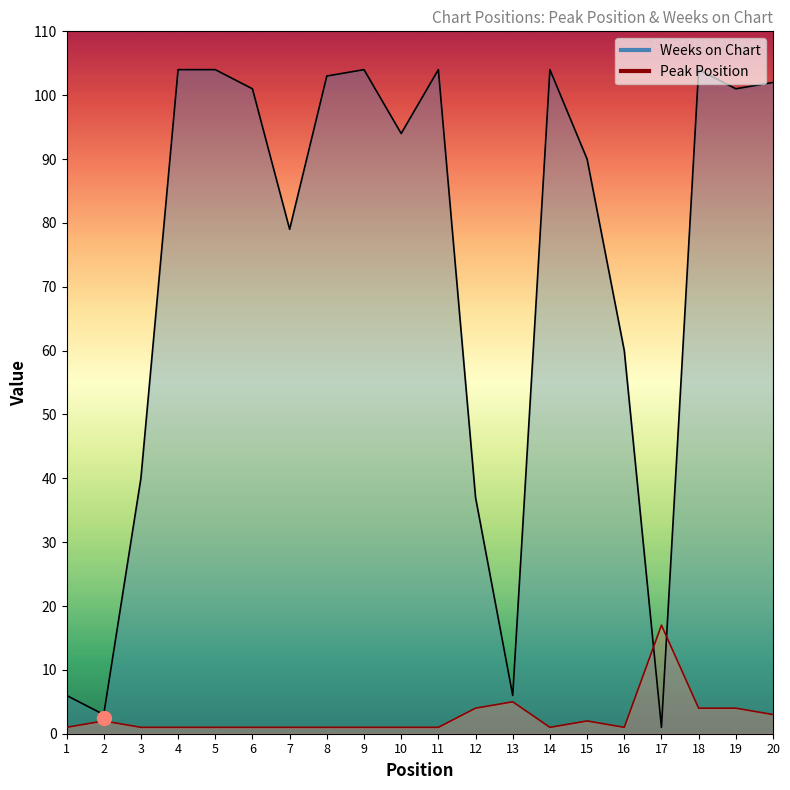

How many times do Peak Position and Weeks on Chart cross each other?

2